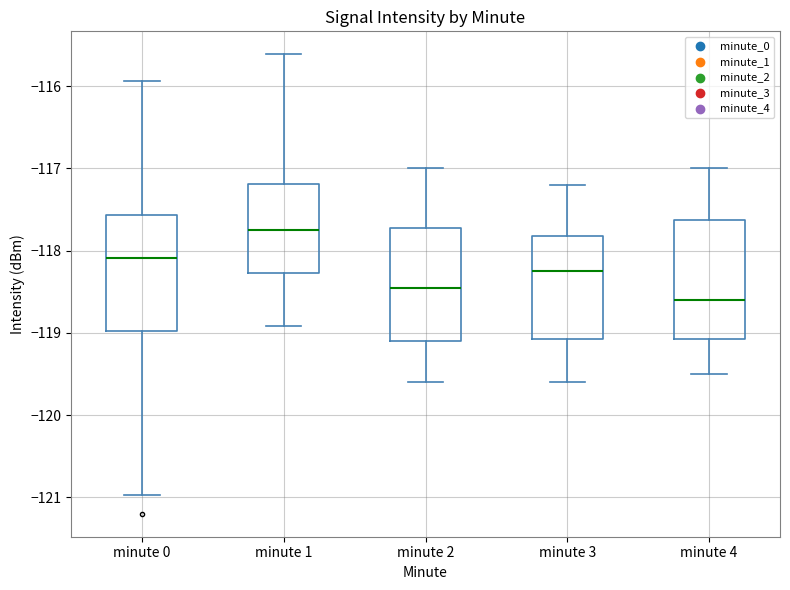

Reading left to right, read every box against the y-axis: the position of its median line, the range the box covers, and the ends of its whiskers. The values are not printed on the chart, so give them approximately, as read against the axis.

minute 0: median -118.1, box -119.0 to -117.6, whiskers -121.0 to -115.9
minute 1: median -117.7, box -118.3 to -117.2, whiskers -118.9 to -115.6
minute 2: median -118.4, box -119.1 to -117.7, whiskers -119.6 to -117.0
minute 3: median -118.2, box -119.1 to -117.8, whiskers -119.6 to -117.2
minute 4: median -118.6, box -119.1 to -117.6, whiskers -119.5 to -117.0